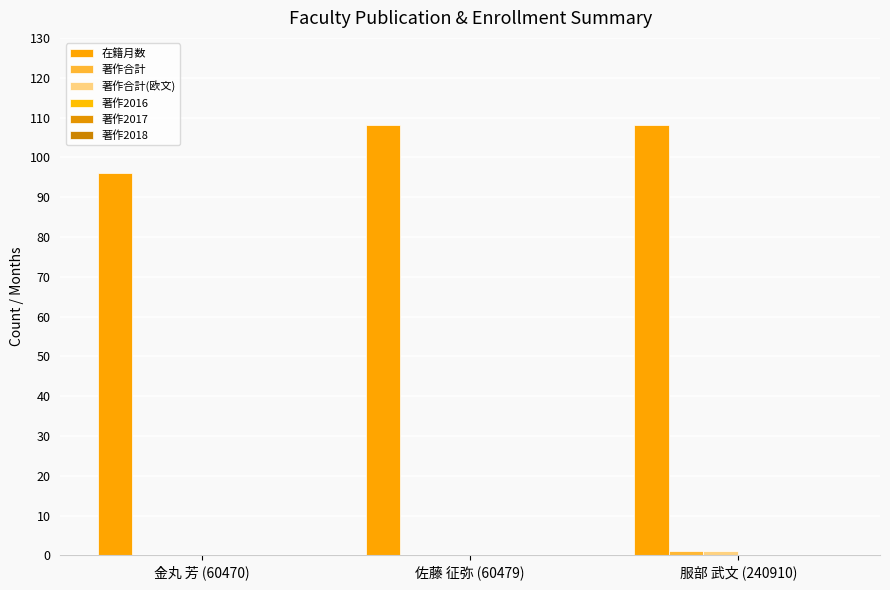

How many groups of bars are there?

3